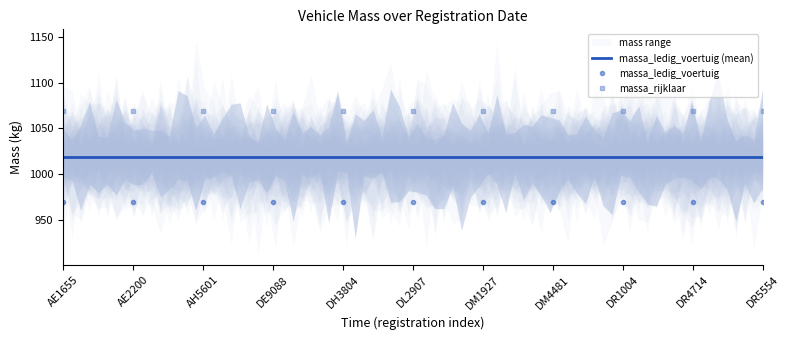

The massa_rijklaar series shows 461 at DH3804. True or false?

False